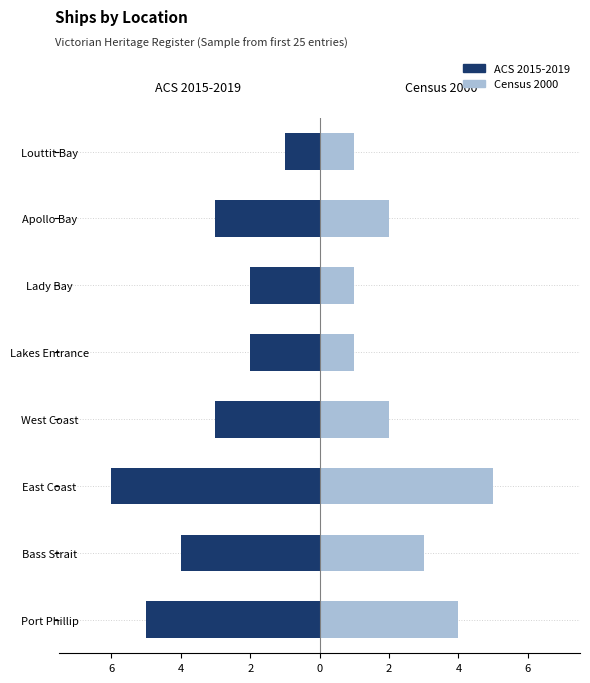

What is the value of the Census 2000 bar at the 1st from the left?

4